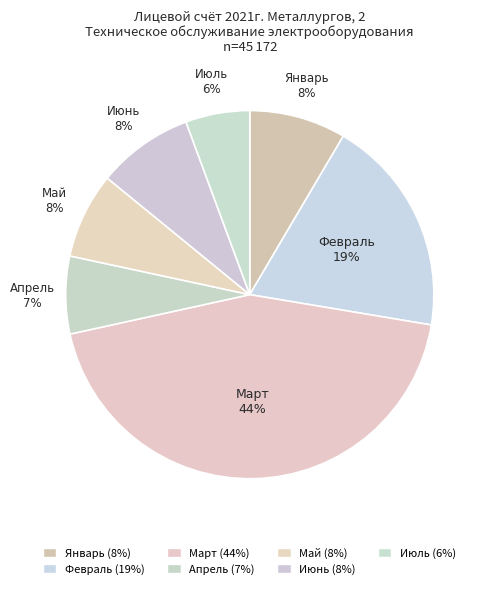

Is there a majority slice in this chart?

No